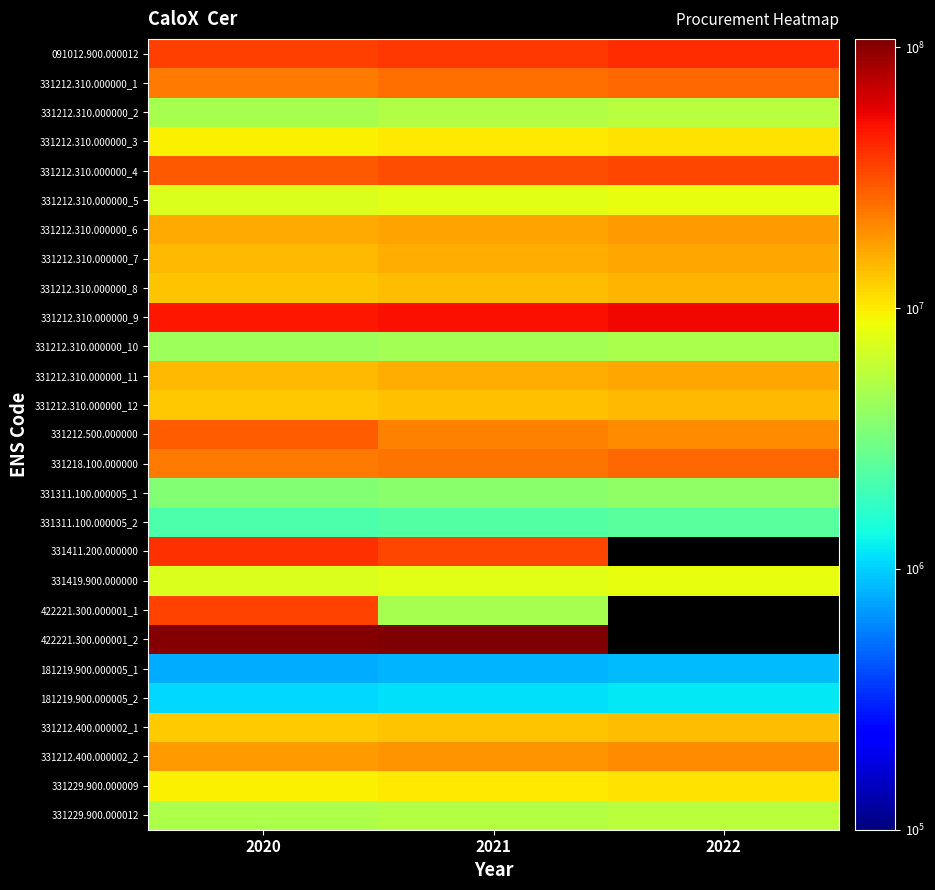

What is the smallest value displayed?

784918.0